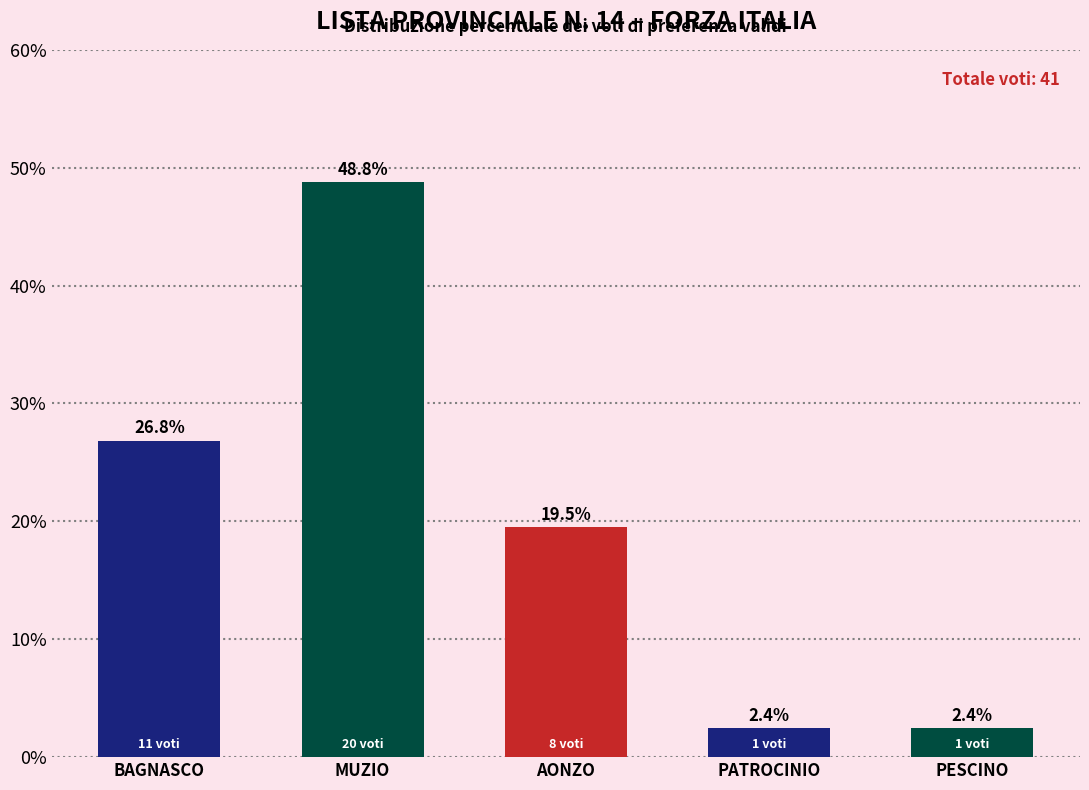

Reading left to right, what are all the values shown in this chart?

26.8	48.8	19.5	2.4	2.4